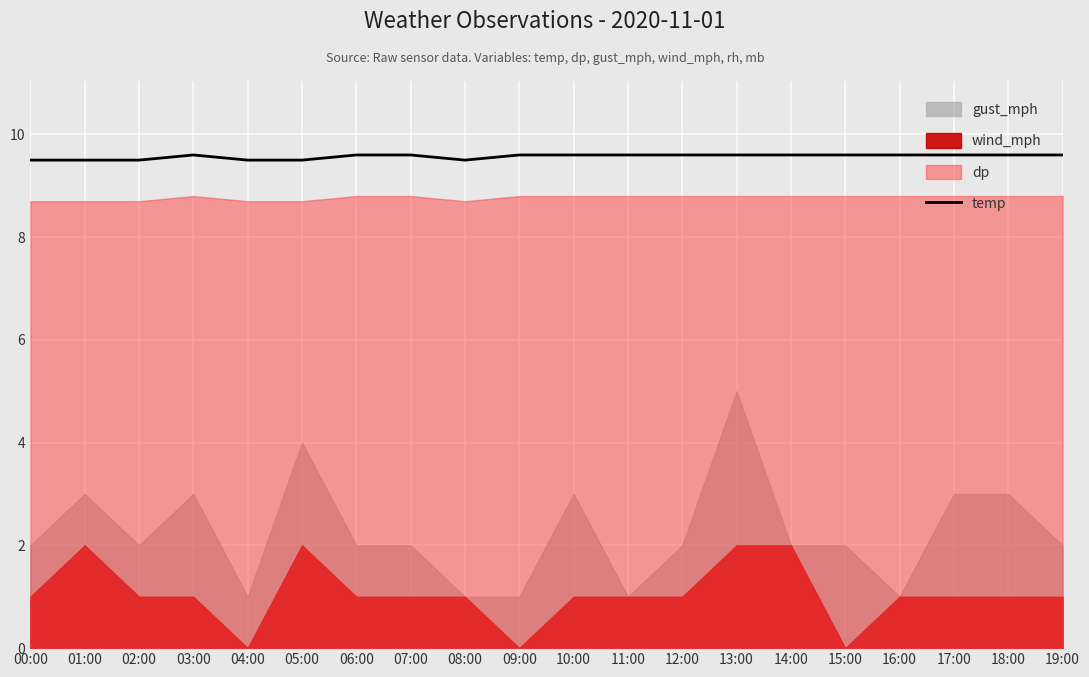

What is the average value?

9.6